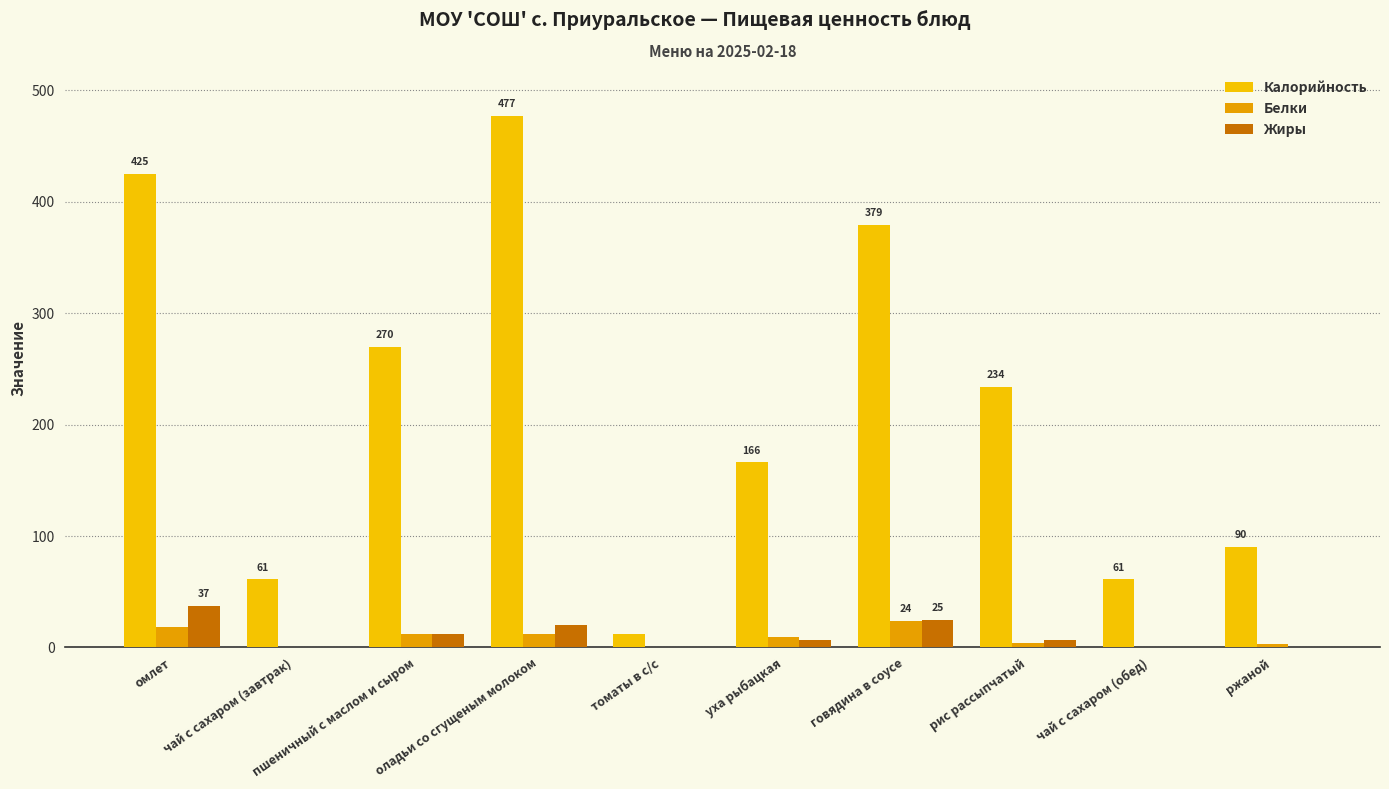

Is the value of Калорийность at пшеничный с маслом и сыром greater than the value of Жиры at пшеничный с маслом и сыром?

Yes